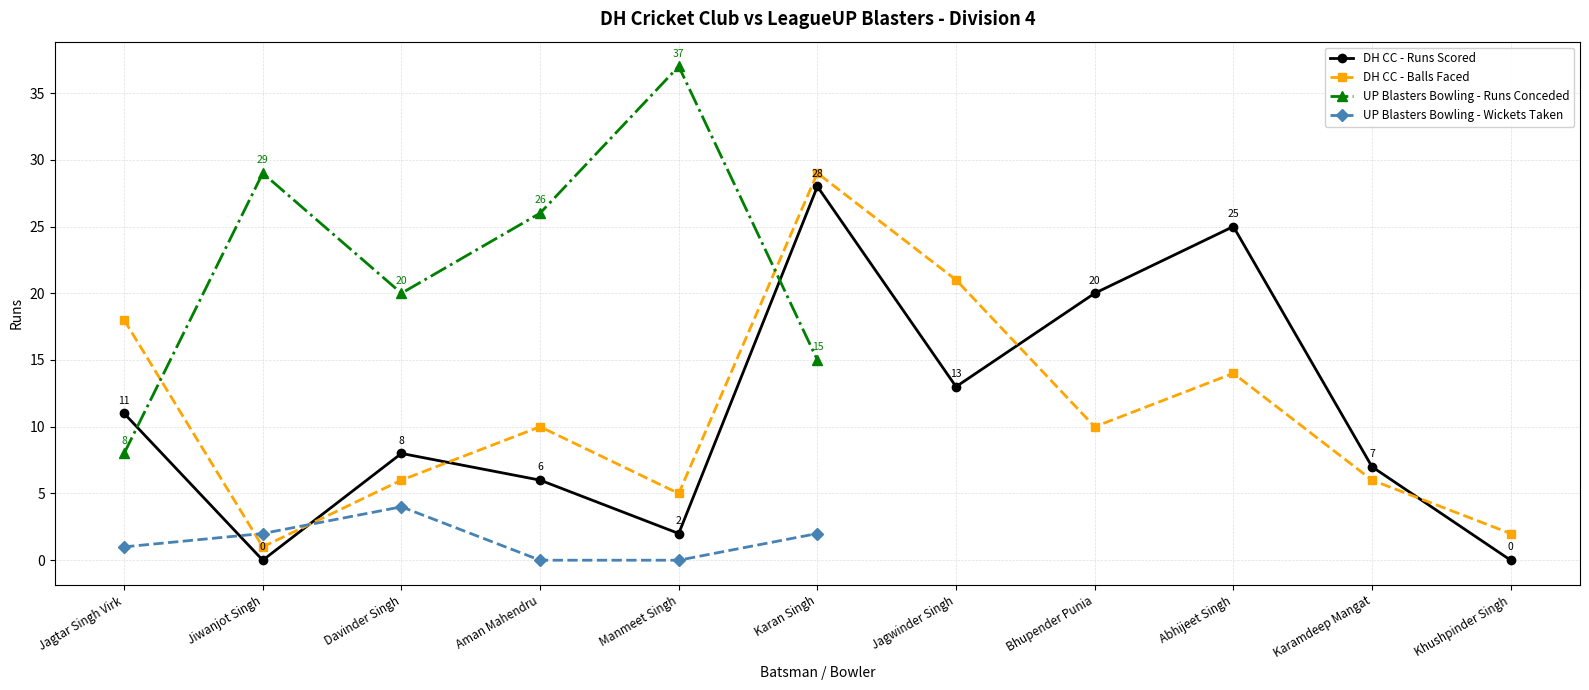

How many times do DH Cricket Club - Runs and DH Cricket Club - Balls cross each other?

4